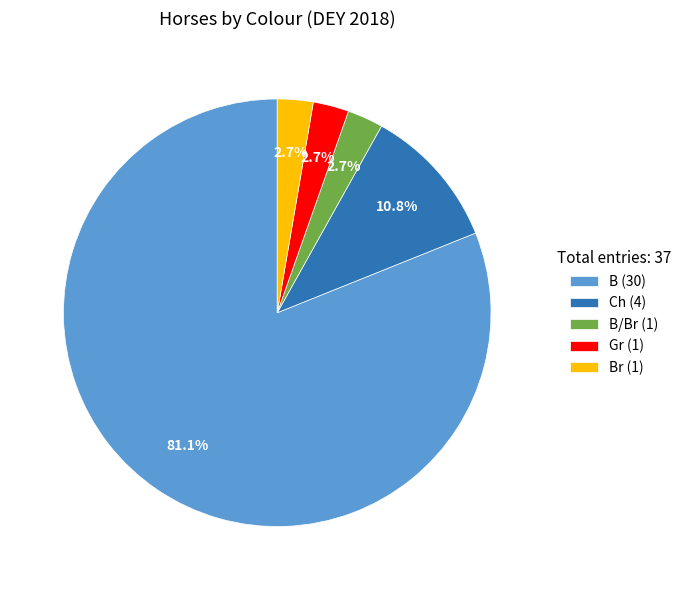

Do B/Br (1) and Br (1) together represent more than half of the pie?

No